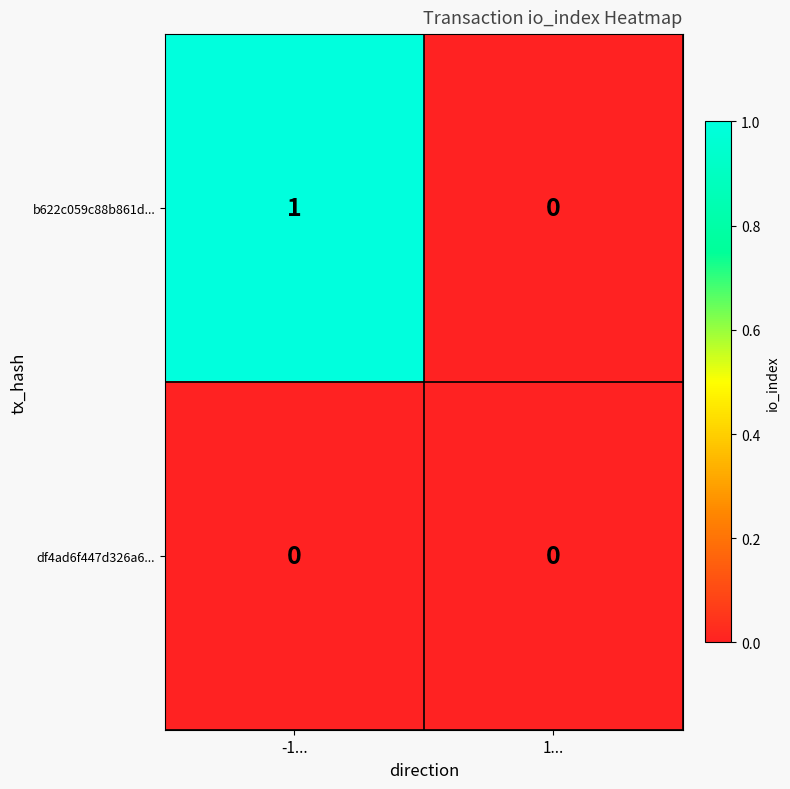

Reading left to right, list all the values displayed in this chart.

b622c059c88b861d...: -1...=1	1...=0
df4ad6f447d326a6...: -1...=0	1...=0